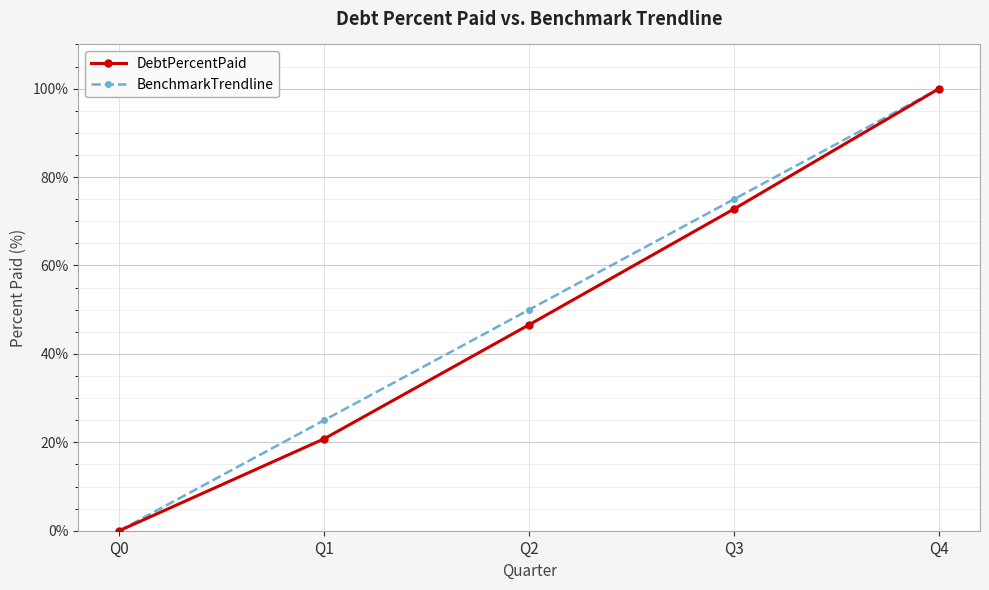

How many lines are shown in the chart?

2